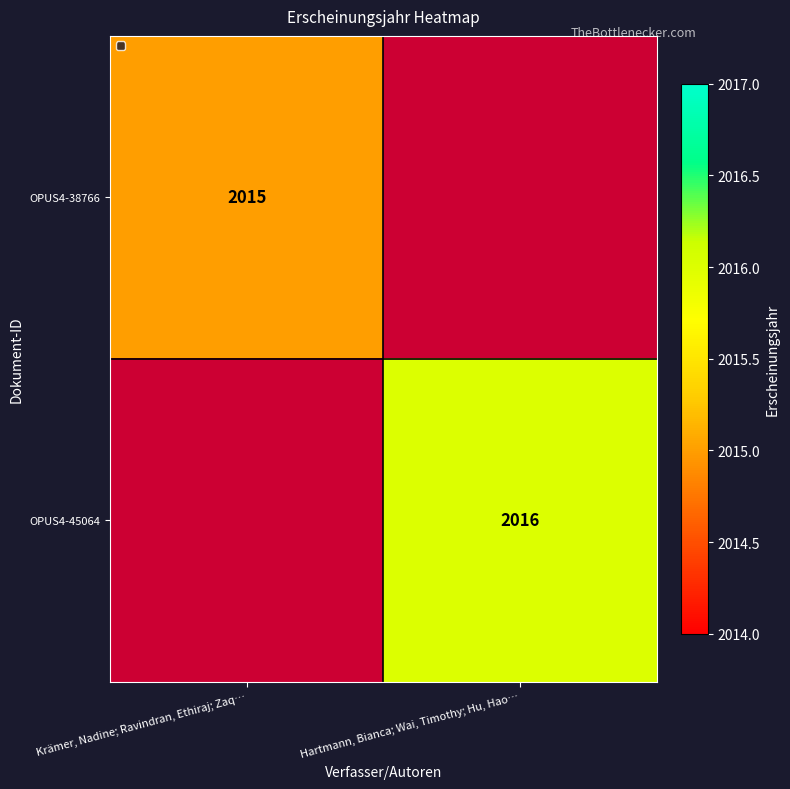

The OPUS4-45064 series shows 1170 at Hartmann, Bianca; Wai, Timothy; Hu, Hao…. True or false?

False